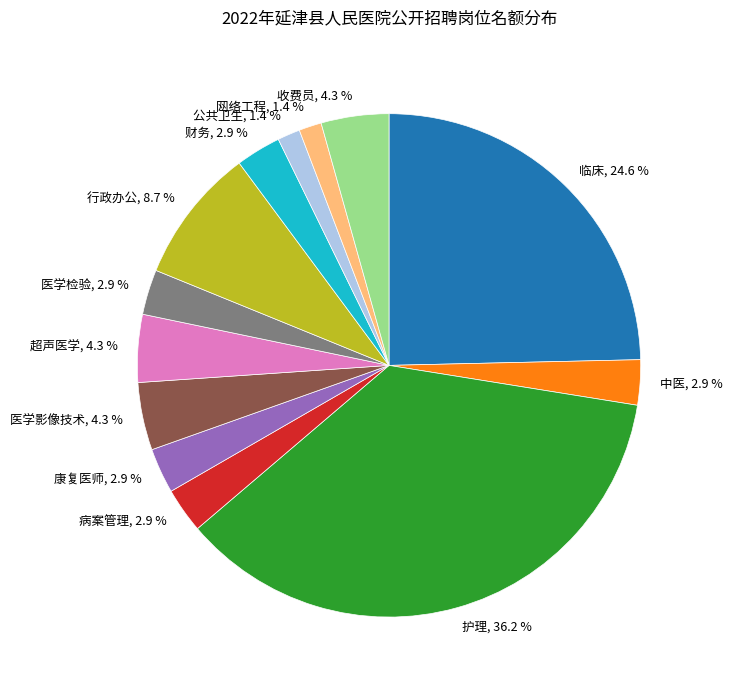

To the nearest percent, what is the difference between the largest and smallest slice percentages?

35%